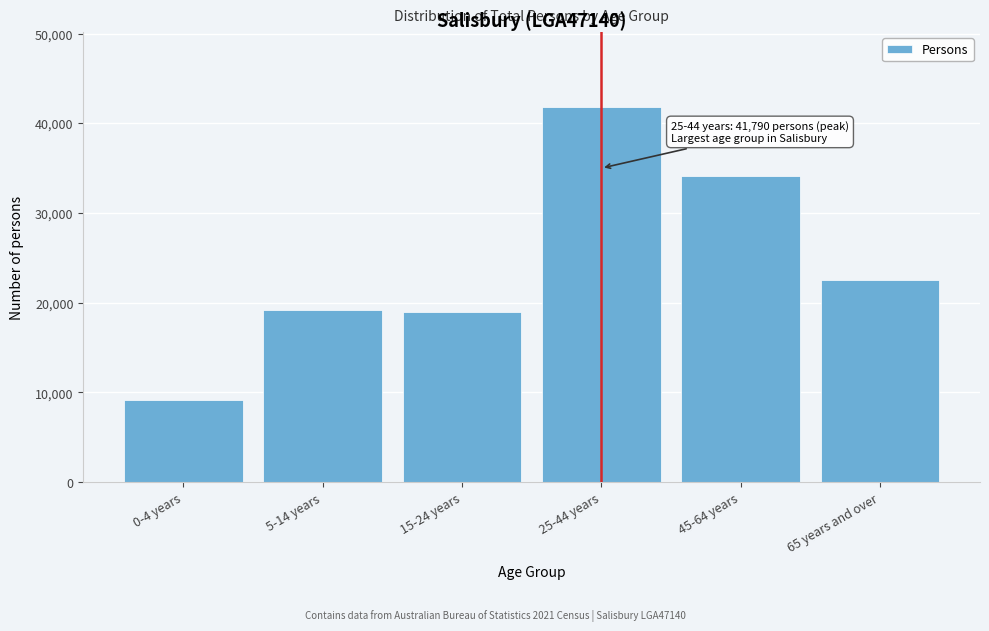

Reading left to right, what are all the values shown in this chart?

0-4 years=9166	5-14 years=19202	15-24 years=18929	25-44 years=41790	45-64 years=34134	65 years and over=22586